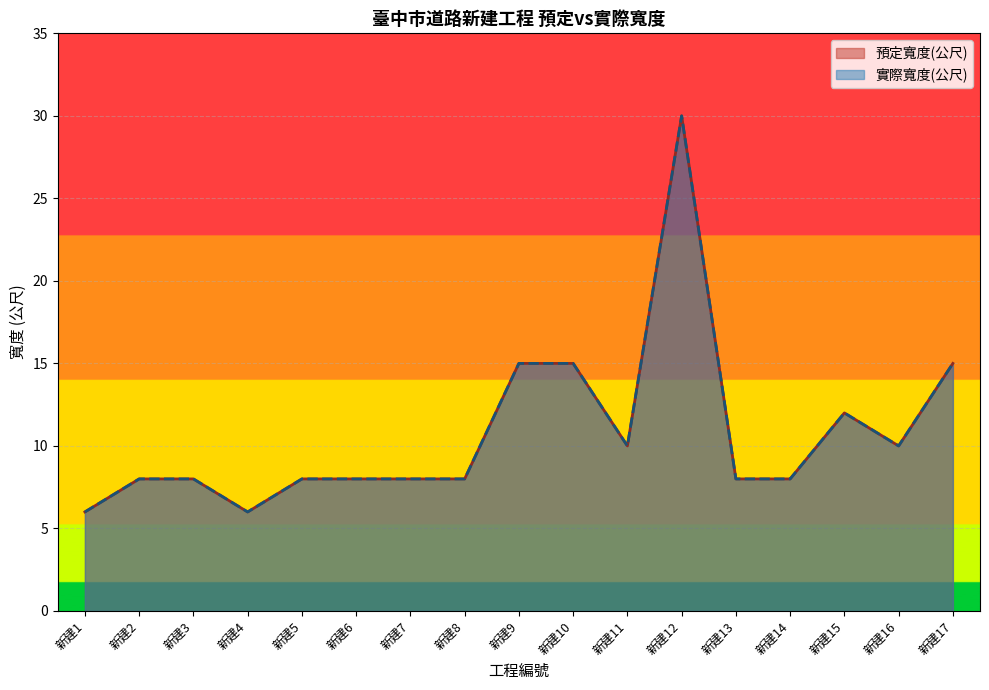

Is it true that 預定寬度(公尺) equals 8 at 新建14?

True